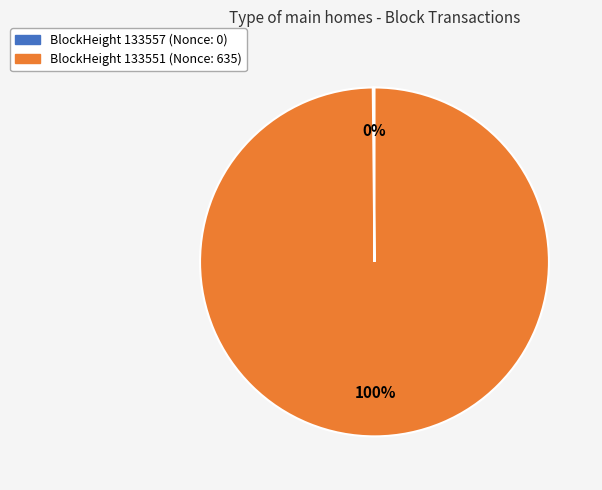

To the nearest percent, what is the difference between the largest and smallest slice percentages?

100%